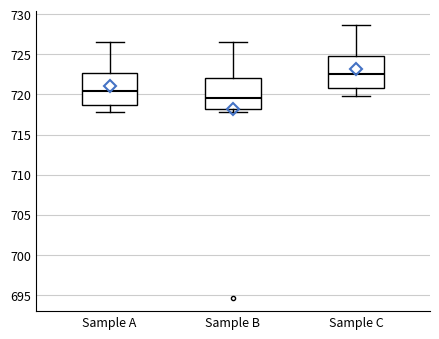

Reading left to right, read every box against the y-axis: the position of its median line, the range the box covers, and the ends of its whiskers. The values are not printed on the chart, so give them approximately, as read against the axis.

Sample A: median 720.5, box 718.5 to 722.5, whiskers 718.0 to 726.5
Sample B: median 719.5, box 718.0 to 722.0, whiskers 718.0 (just below the box's lower edge) to 726.5
Sample C: median 722.5, box 721.0 to 725.0, whiskers 720.0 to 728.5